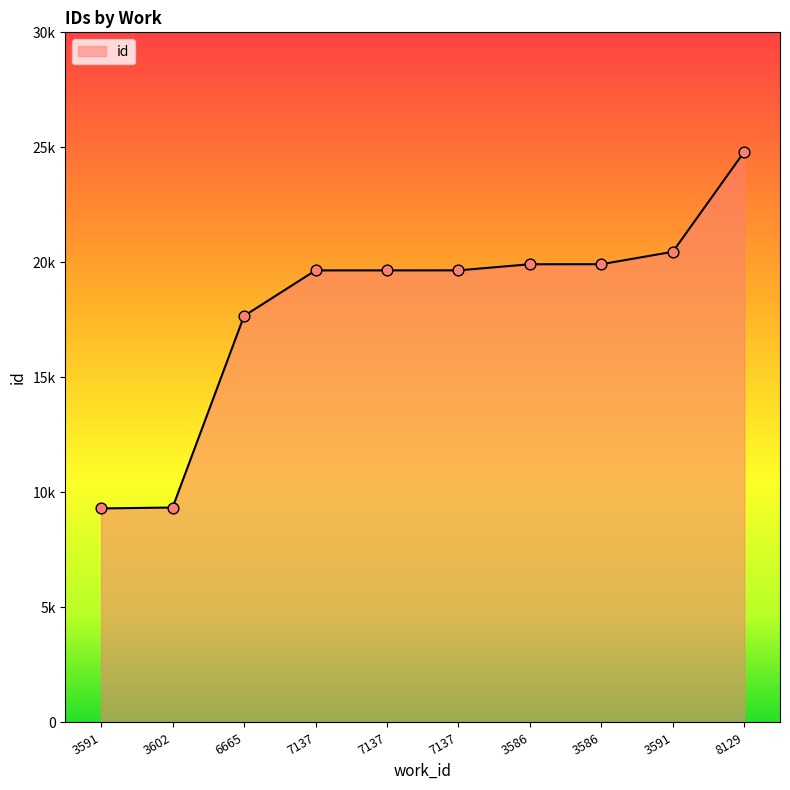

Does the chart have visible grid lines?

No